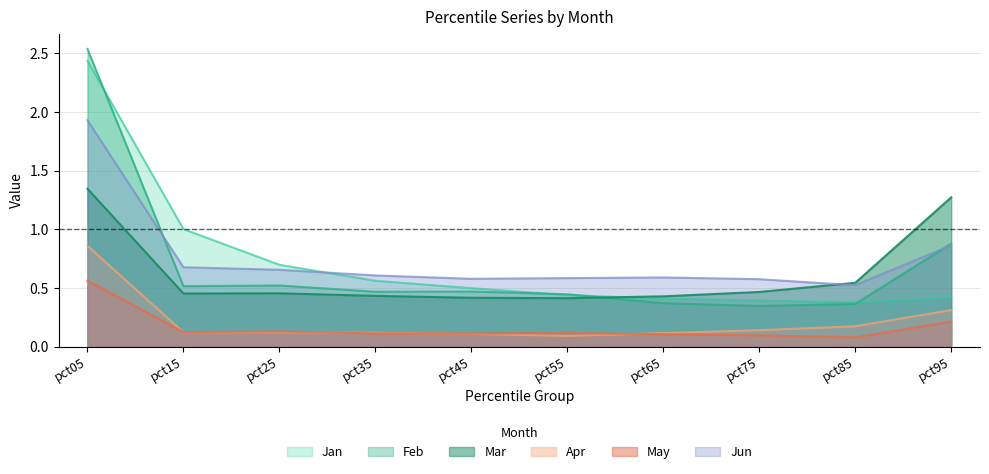

What is the value of the Mar point at the 9th from the left?

0.5